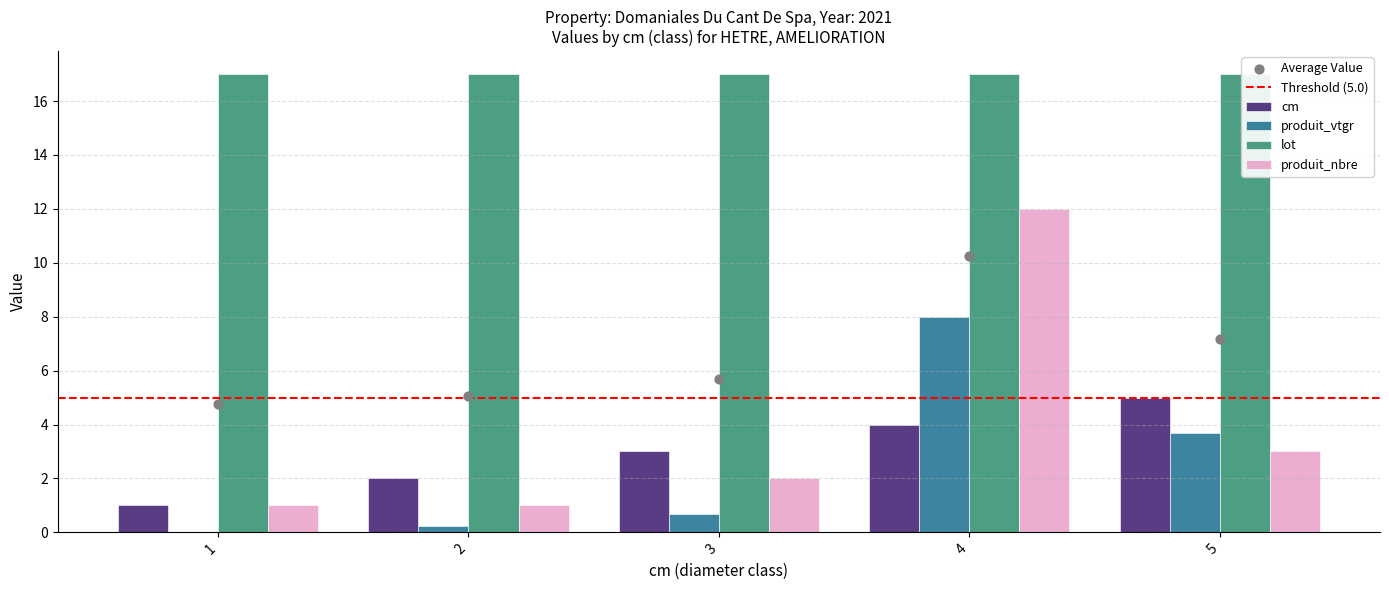

At how many categories does at least one series exceed 0?

5